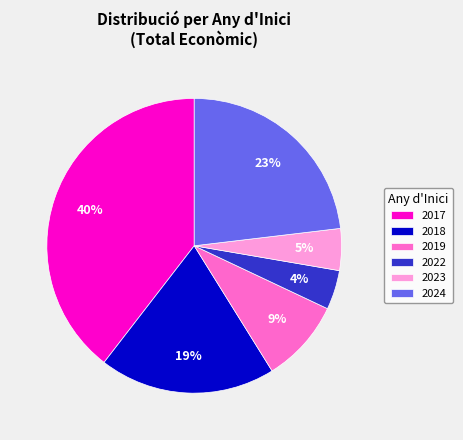

Does 2018 represent more than half of the total?

No